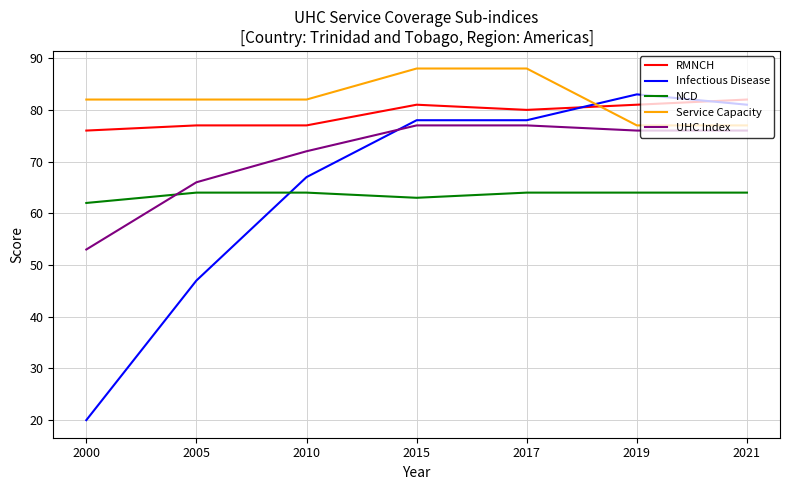

At which category does the chart reach its minimum across all series?

2000